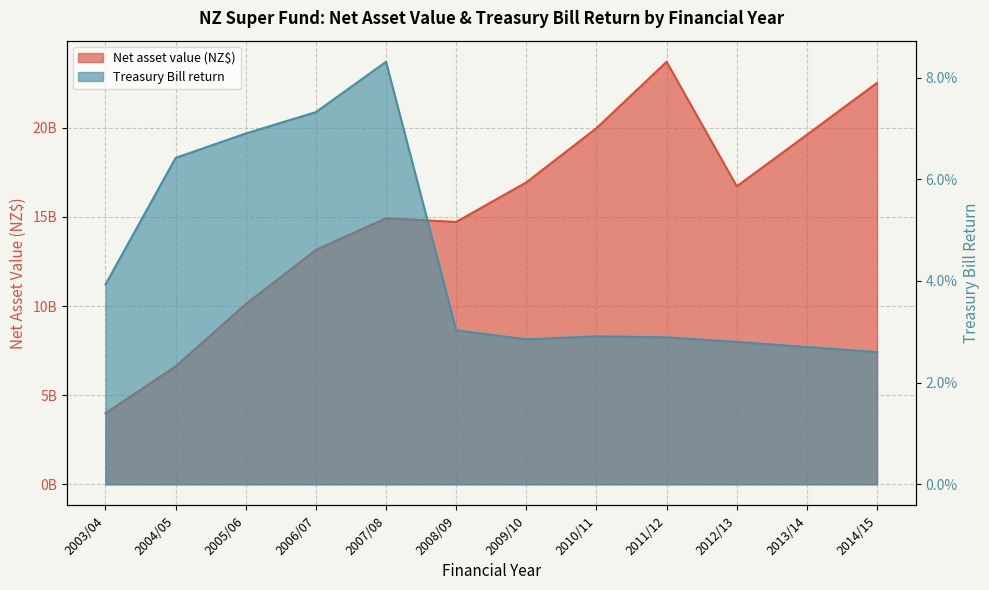

How many lines are shown in the chart?

2